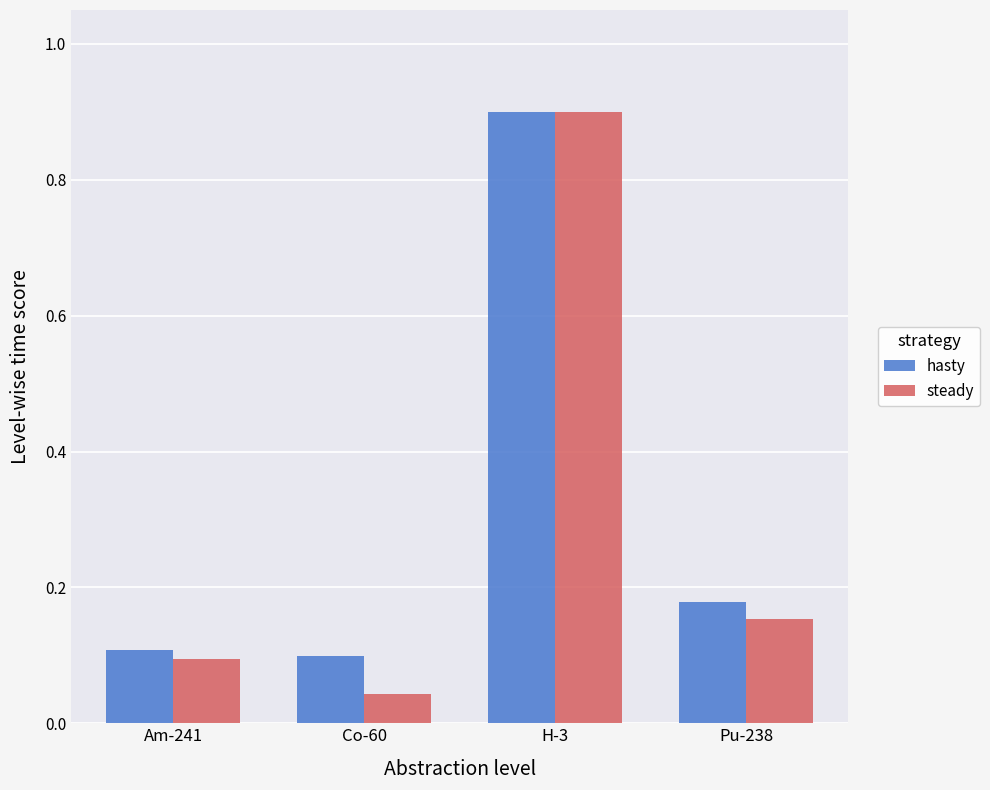

The value of hasty at H-3 is 0.9. True or false?

True